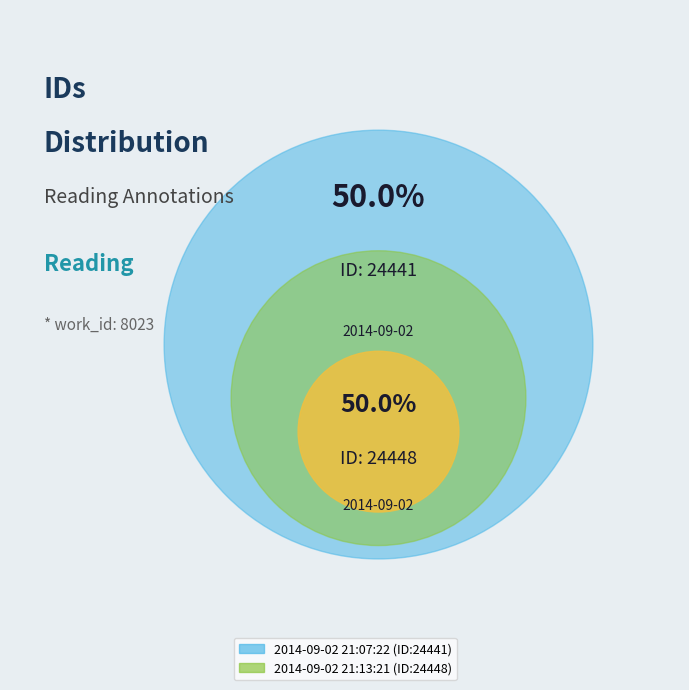

Which category has the smallest portion of the pie?

2014-09-02 21:07:22 UTC